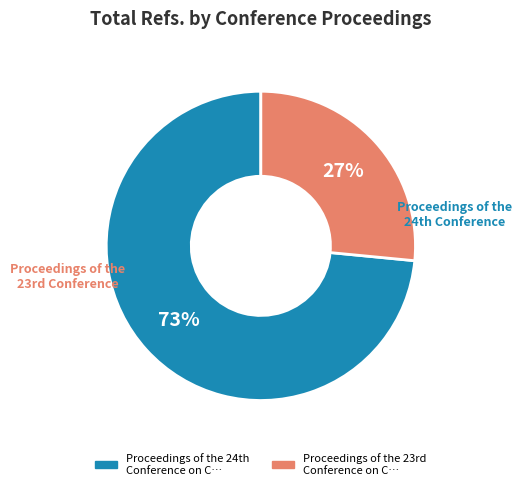

Is there a majority slice in this chart?

Yes